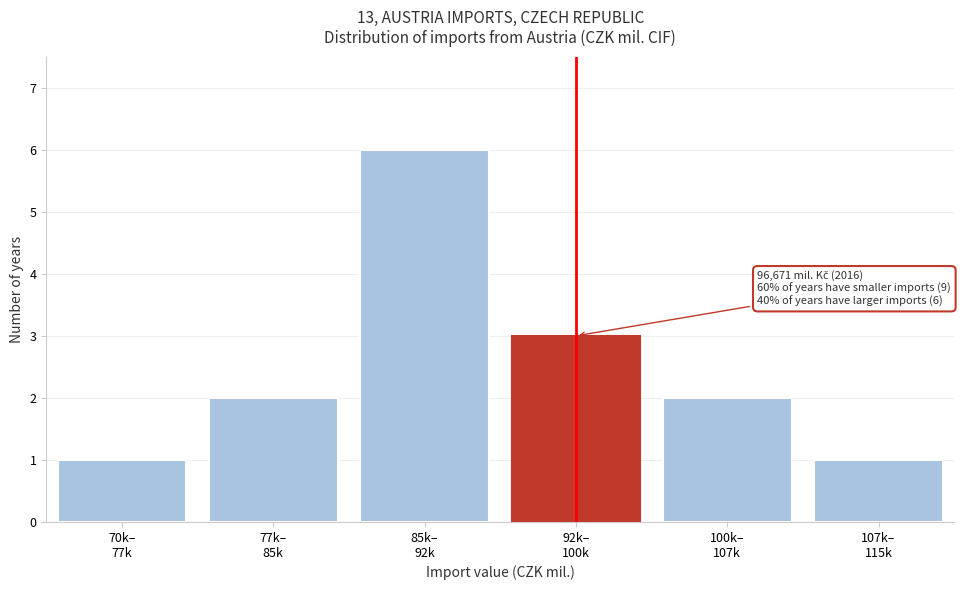

Reading right to left, transcribe all the data shown in this chart.

1	2	3	6	2	1